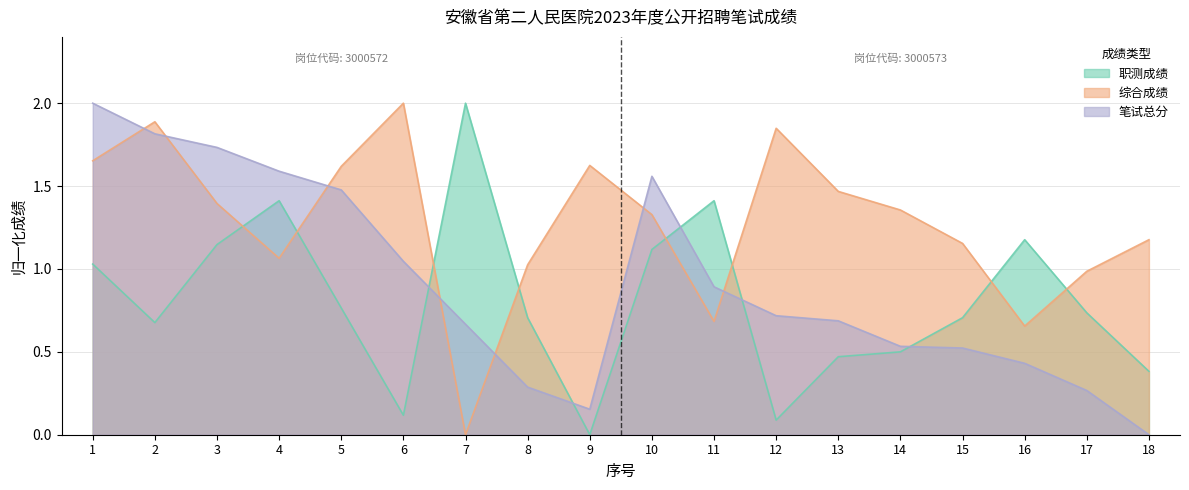

Reading right to left, transcribe all the data shown in this chart.

职测成绩: 0.4	0.7	1.2	0.7	0.5	0.5	0.1	1.4	1.1	0.0	0.7	2.0	0.1	0.8	1.4	1.1	0.7	1.0
综合成绩: 1.2	1.0	0.7	1.2	1.4	1.5	1.8	0.7	1.3	1.6	1.0	0.0	2.0	1.6	1.1	1.4	1.9	1.7
笔试总分: 0.0	0.3	0.4	0.5	0.5	0.7	0.7	0.9	1.6	0.2	0.3	0.7	1.0	1.5	1.6	1.7	1.8	2.0